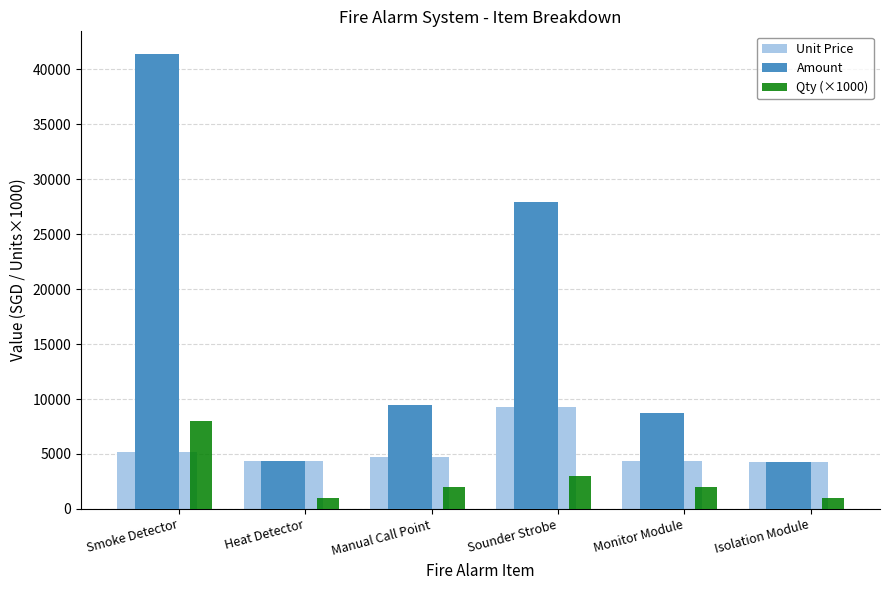

Rank the series by their maximum value, from highest to lowest.

Amount, Unit Price, Qty (×1000)